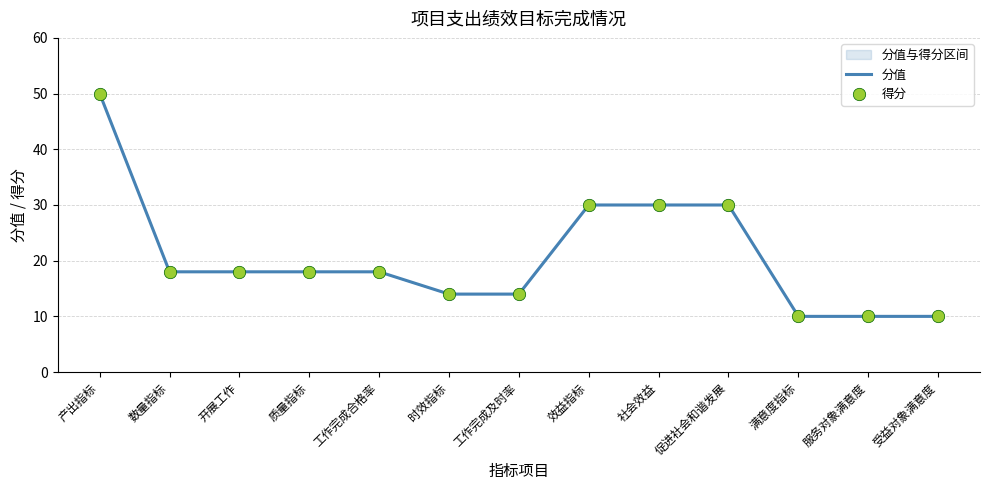

What is the ratio of the value at 工作完成合格率 to the value at 开展工作?

1.0